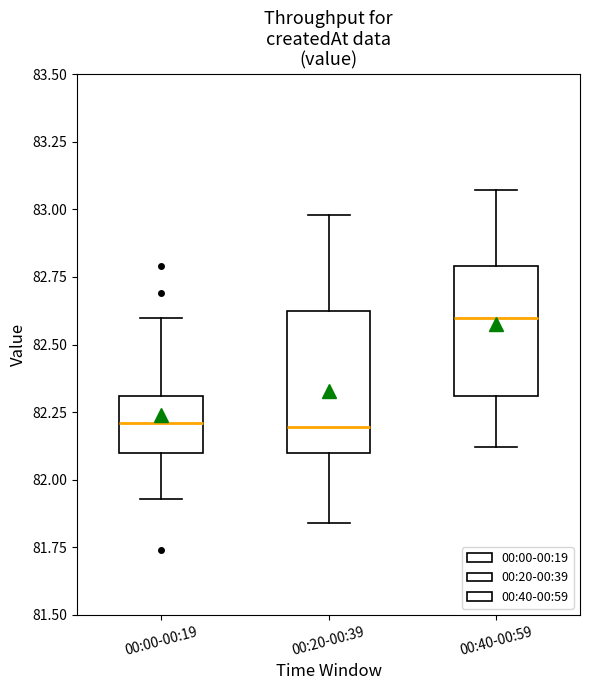

Reading left to right, transcribe this box plot: for each box, give where its median line is, the range the box spans, and where its two whiskers end, as read against the y-axis. The values are not printed on the chart, so give them approximately, as read against the axis.

00:00-00:19: median 82.20, box 82.10 to 82.30, whiskers 81.95 to 82.60
00:20-00:39: median 82.20, box 82.10 to 82.60, whiskers 81.85 to 83.00
00:40-00:59: median 82.60, box 82.30 to 82.80, whiskers 82.10 to 83.05